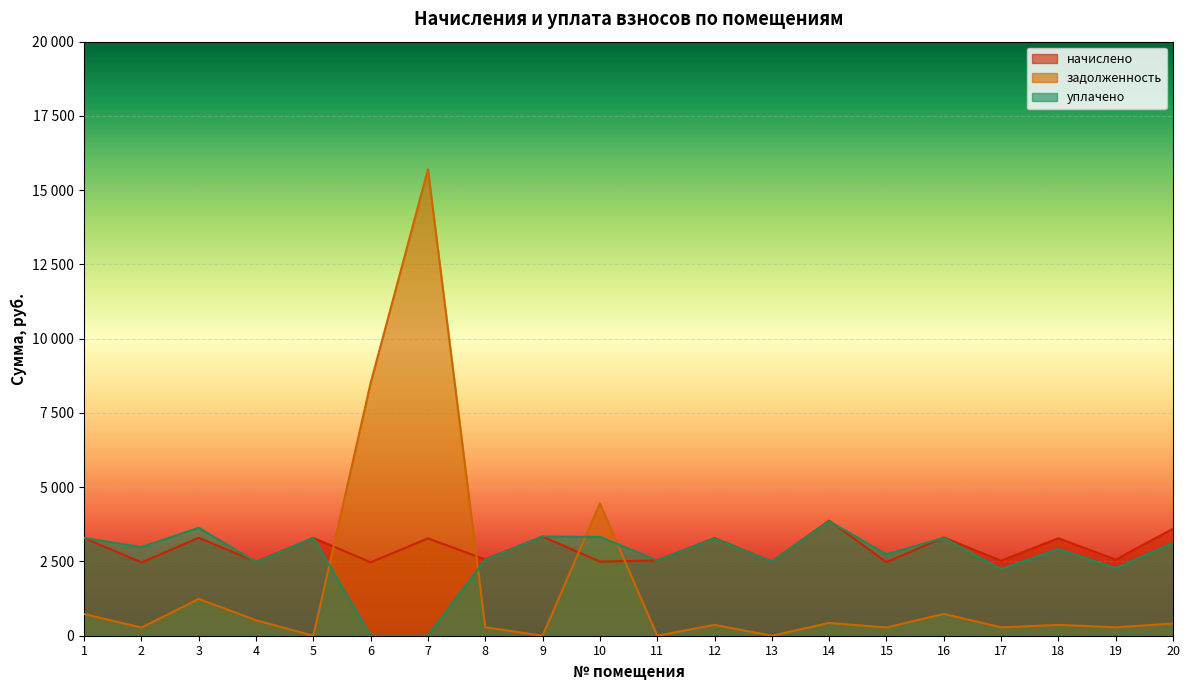

What are all the series names shown in the legend?

начислено, задолженность, уплачено